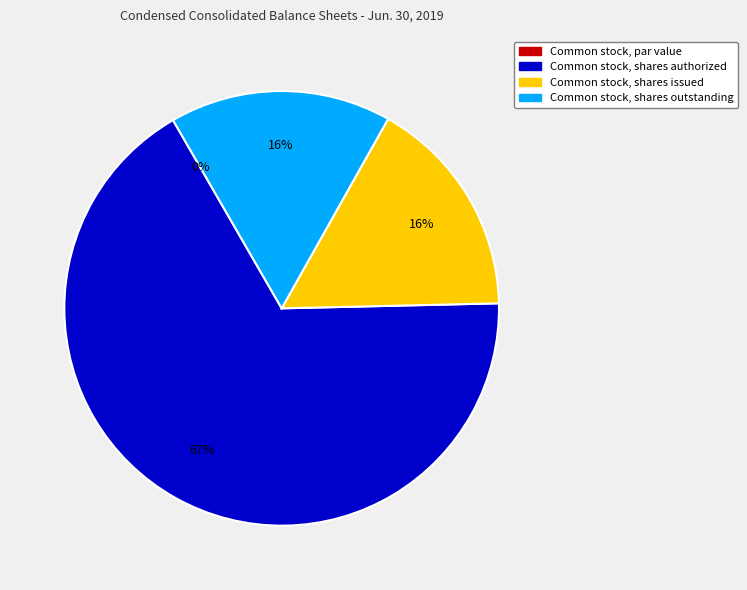

Count the number of slices in the pie.

4